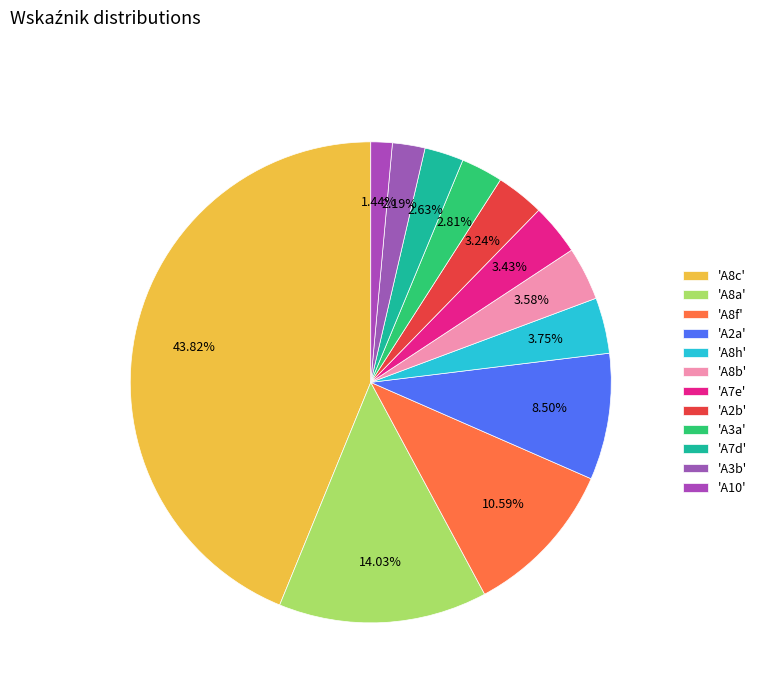

Count the number of slices in the pie.

12